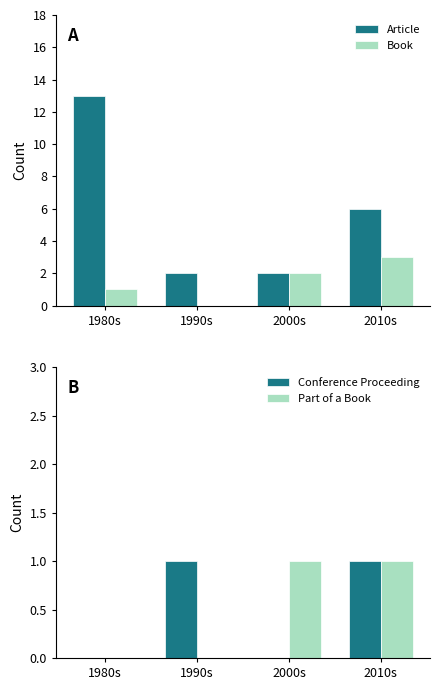

How many categories are shown in the chart?

4